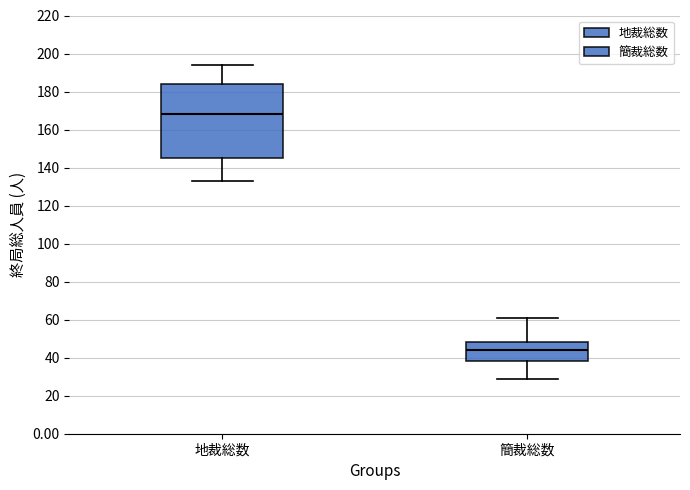

Reading left to right, read every box against the y-axis: the position of its median line, the range the box covers, and the ends of its whiskers. The values are not printed on the chart, so give them approximately, as read against the axis.

地裁総数: median 168, box 146 to 184, whiskers 134 to 194
簡裁総数: median 44, box 38 to 48, whiskers 30 to 62